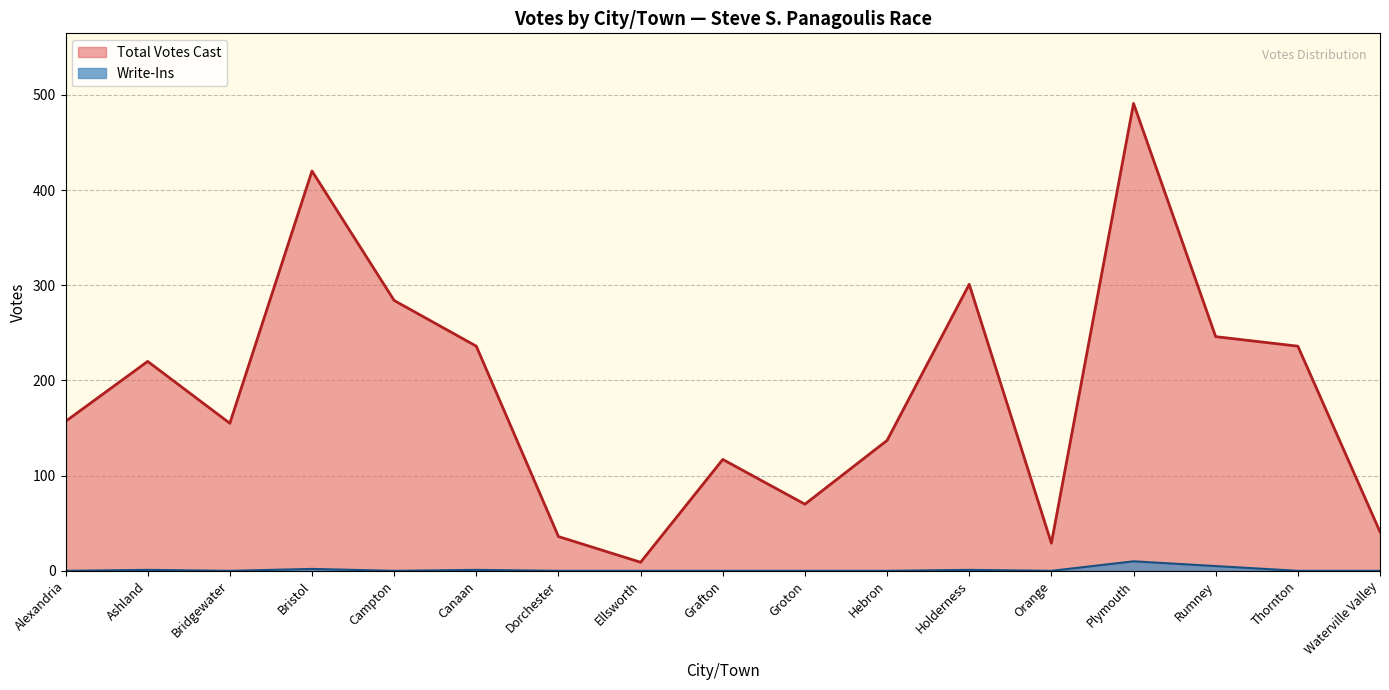

What is the average value of the Write-Ins series?

1